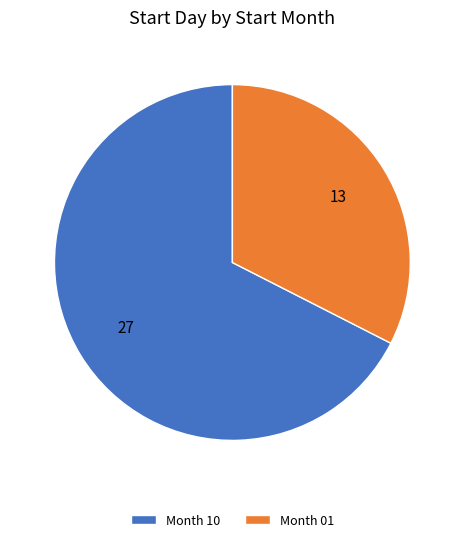

Rank the categories by value from highest to lowest.

Month 10, Month 01